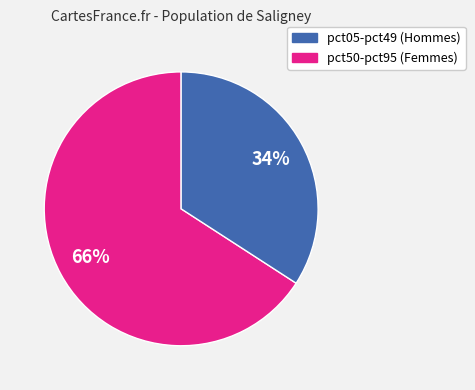

Is there a majority slice in this chart?

Yes